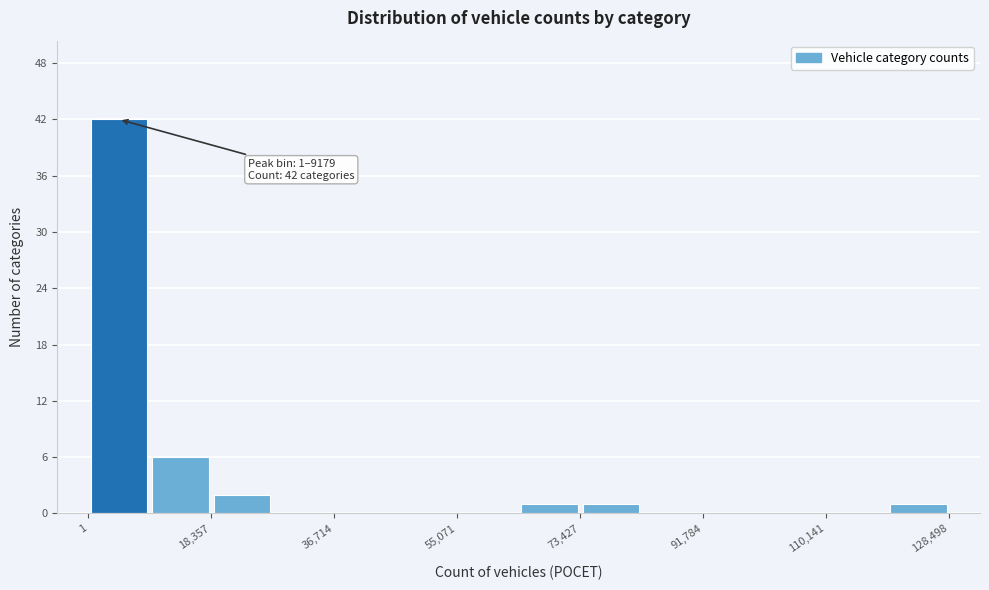

Which range on the x-axis has the tallest bar?

0 to 10000